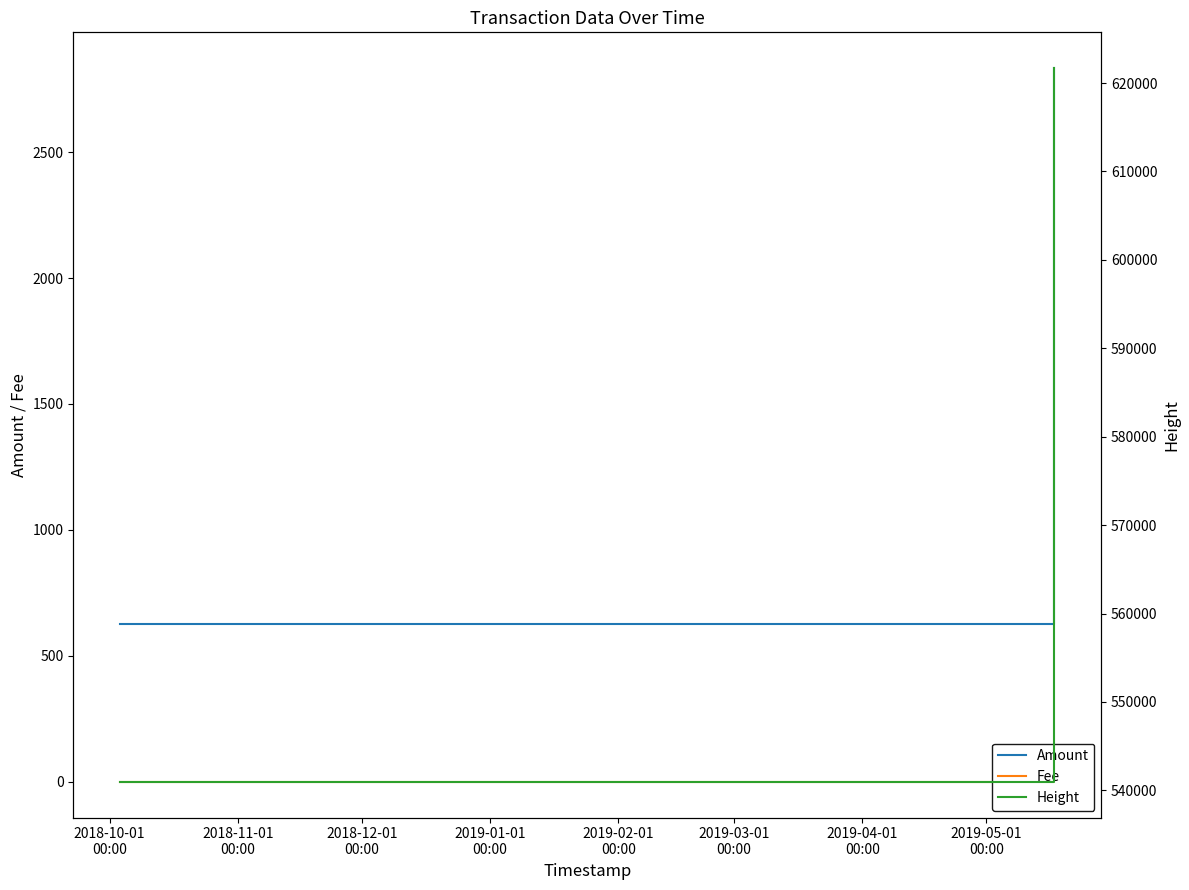

What is the highest value of the Amount series?

2833.7